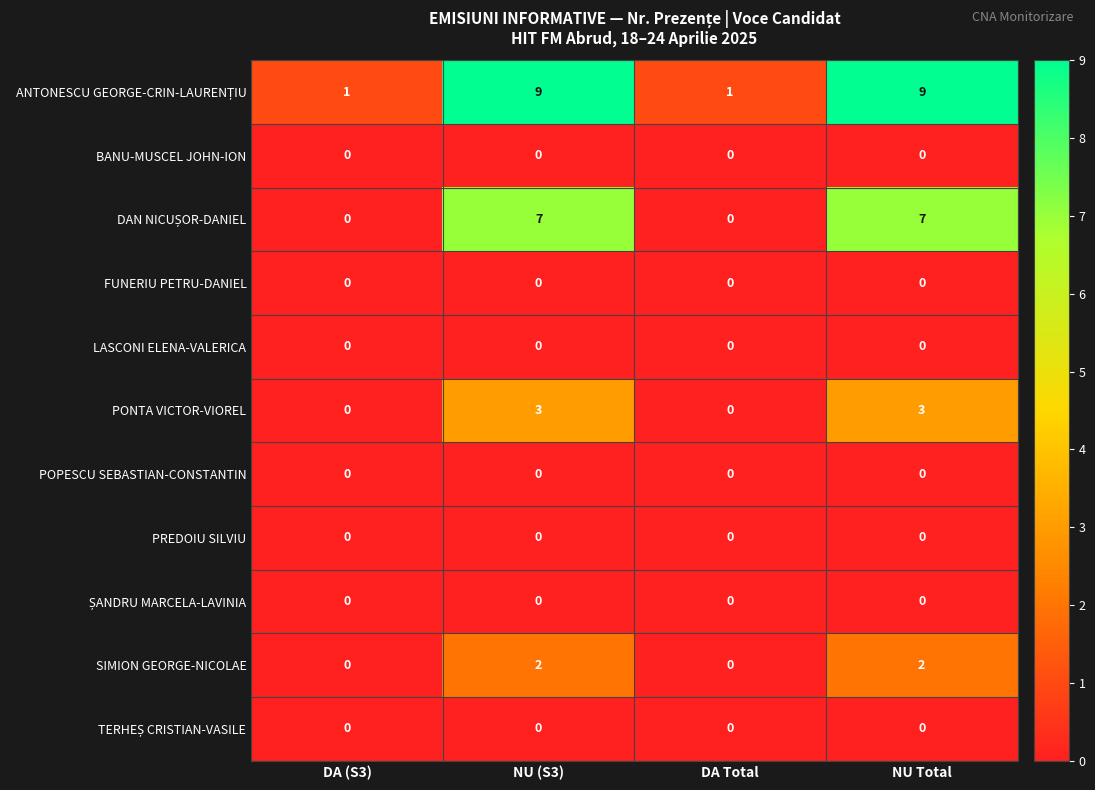

What is the highest value of the PONTA VICTOR-VIOREL series?

3